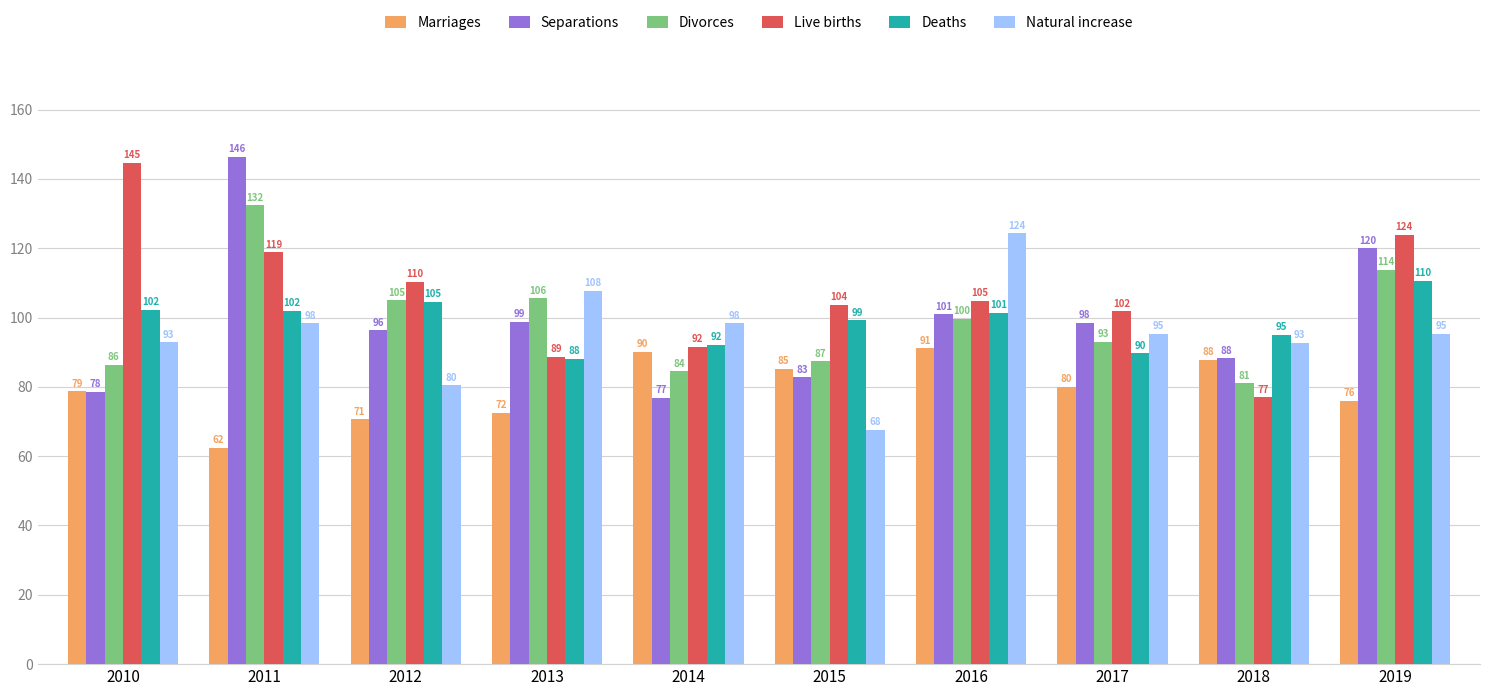

Does the chart contain any negative values?

No